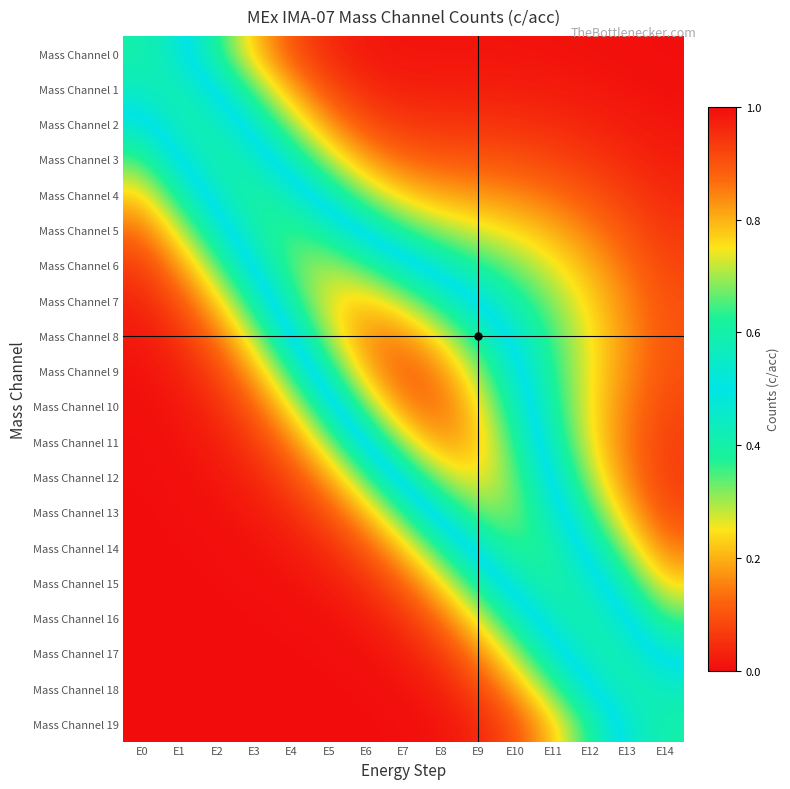

How many distinct data groups are displayed?

20